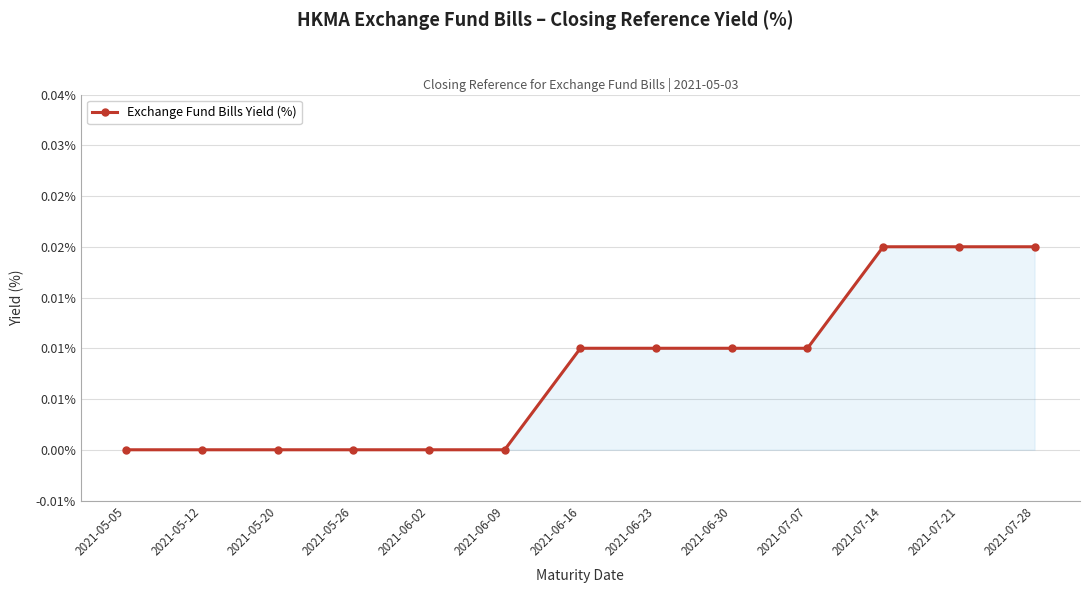

Does the chart have visible grid lines?

Yes